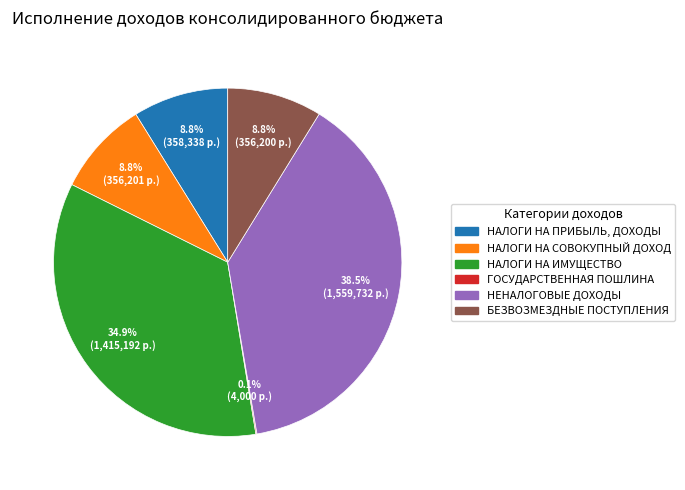

To the nearest percent, what percentage of the pie is НАЛОГИ НА СОВОКУПНЫЙ ДОХОД?

9%